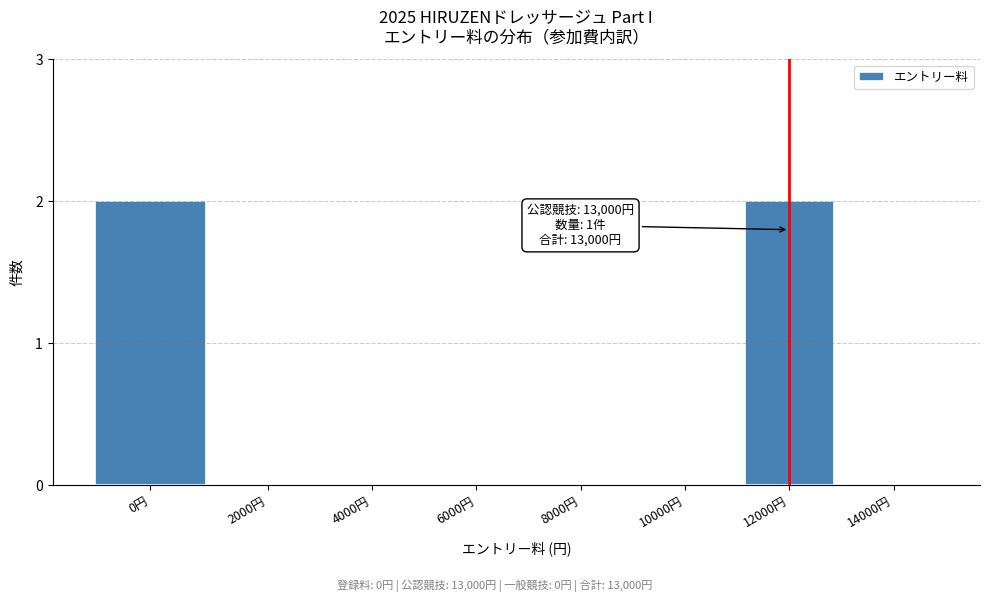

Reading left to right, transcribe all the data shown in this chart.

0円=2	2000円=0	4000円=0	6000円=0	8000円=0	10000円=0	12000円=2	14000円=0